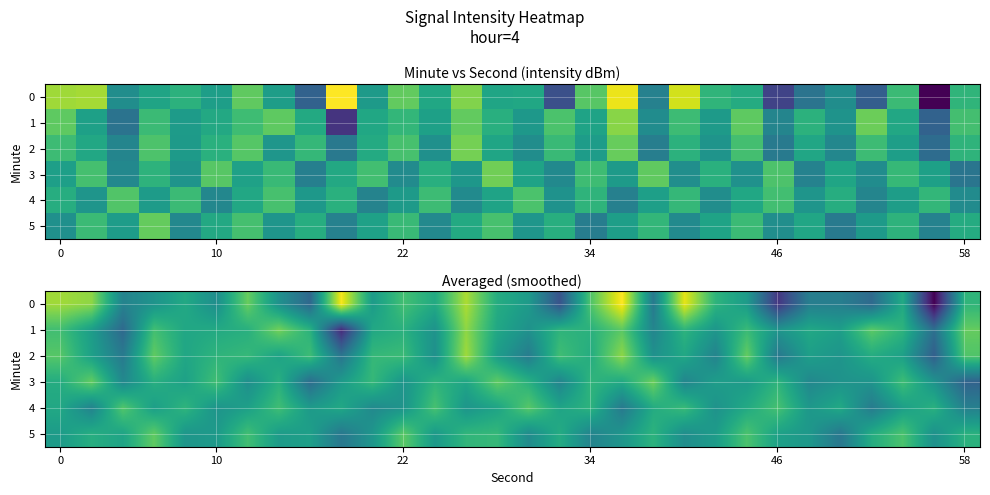

Is it true that row_5 equals -119.6 at 0?

True